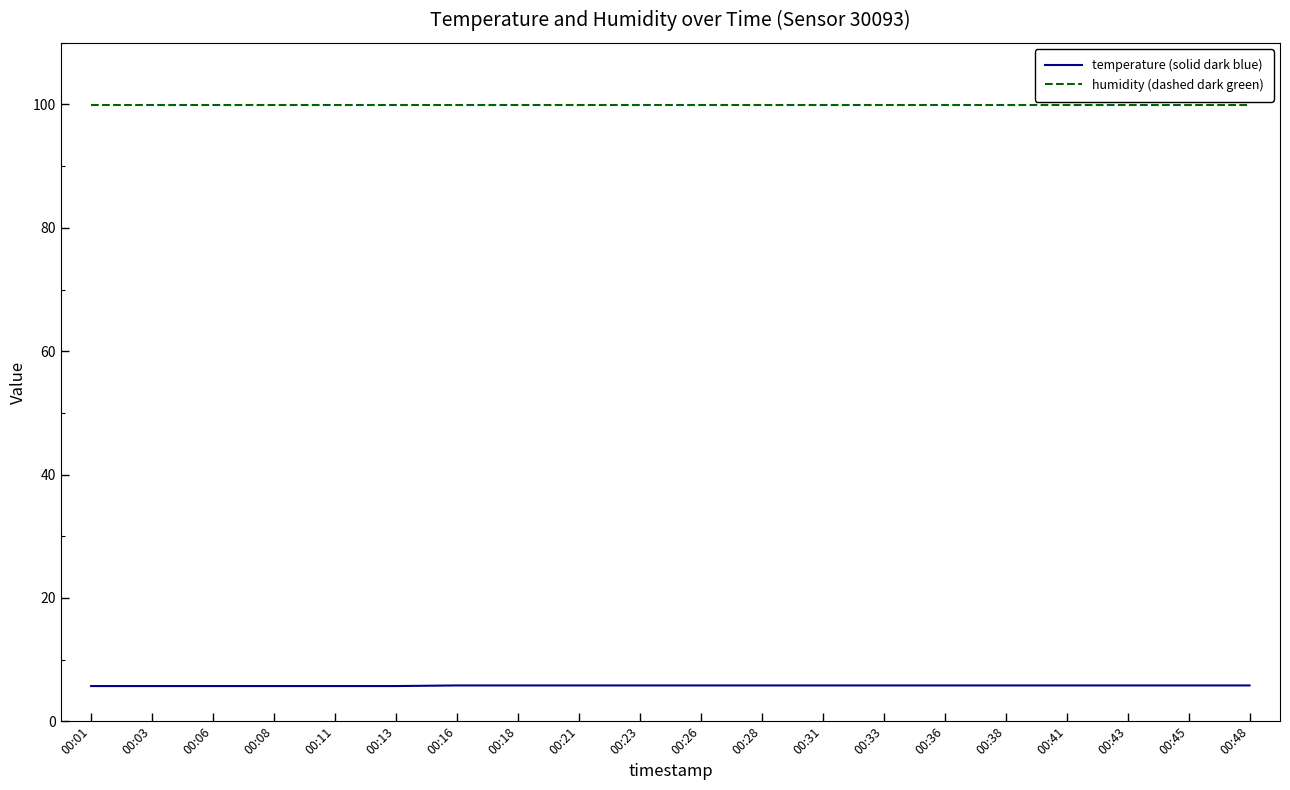

True or false: temperature (solid dark blue) and humidity (dashed dark green) cross at least once.

False